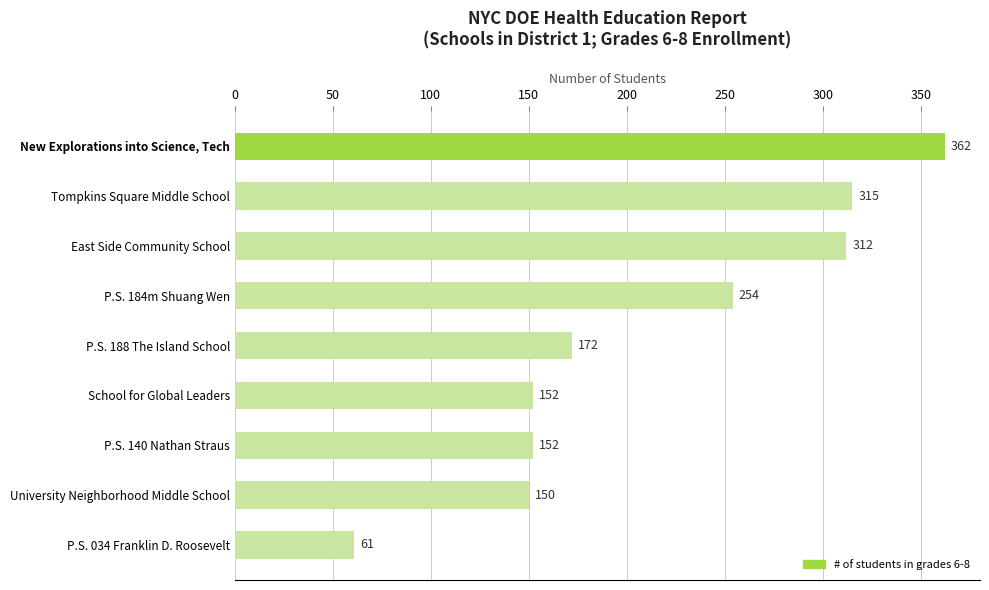

What is the change in value from P.S. 188 The Island School to School for Global Leaders?

-20